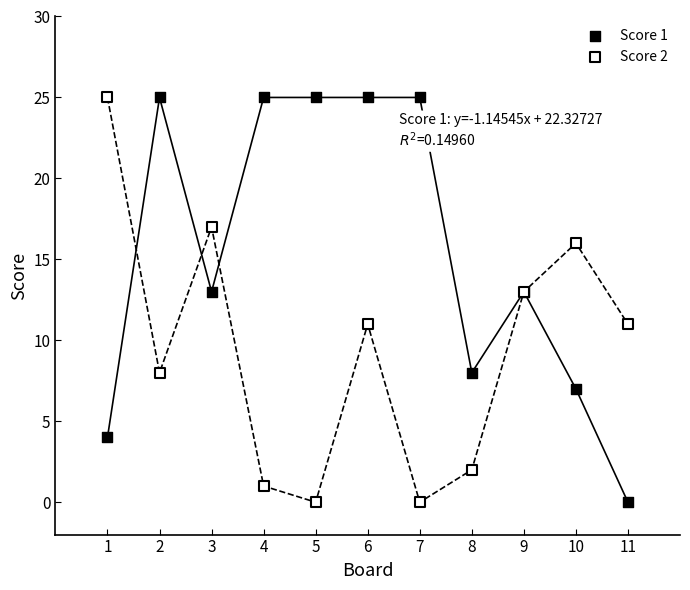

What is the X range (max minus min) for the scatter plot?

10